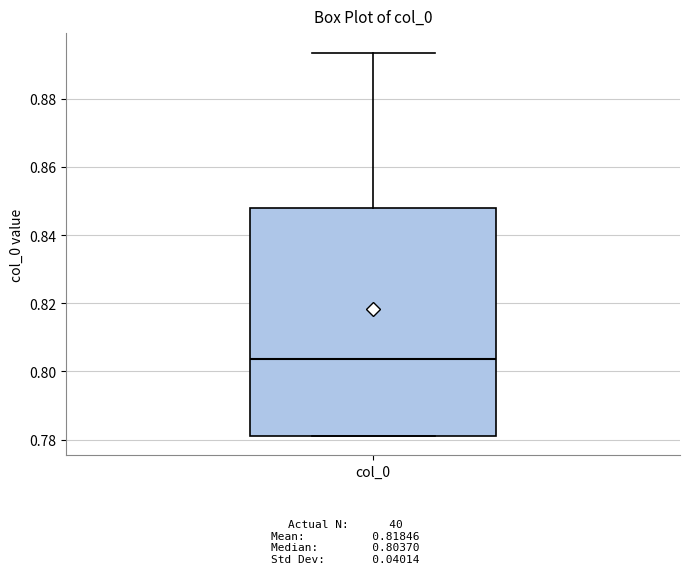

Read this box plot against the y-axis: the position of the median line, the range covered by the box, and the ends of both whiskers. The values are not printed on the chart, so give them approximately, as read against the axis.

median 0.804, box 0.780 to 0.848, whiskers 0.780 to 0.894